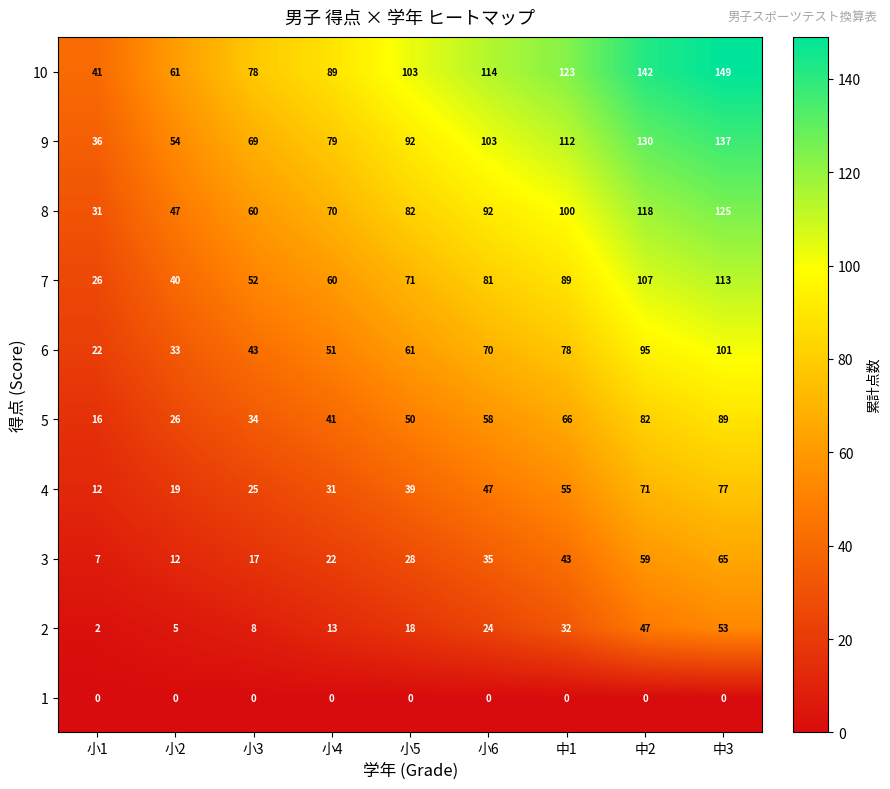

Which category has the highest value across all series?

中3